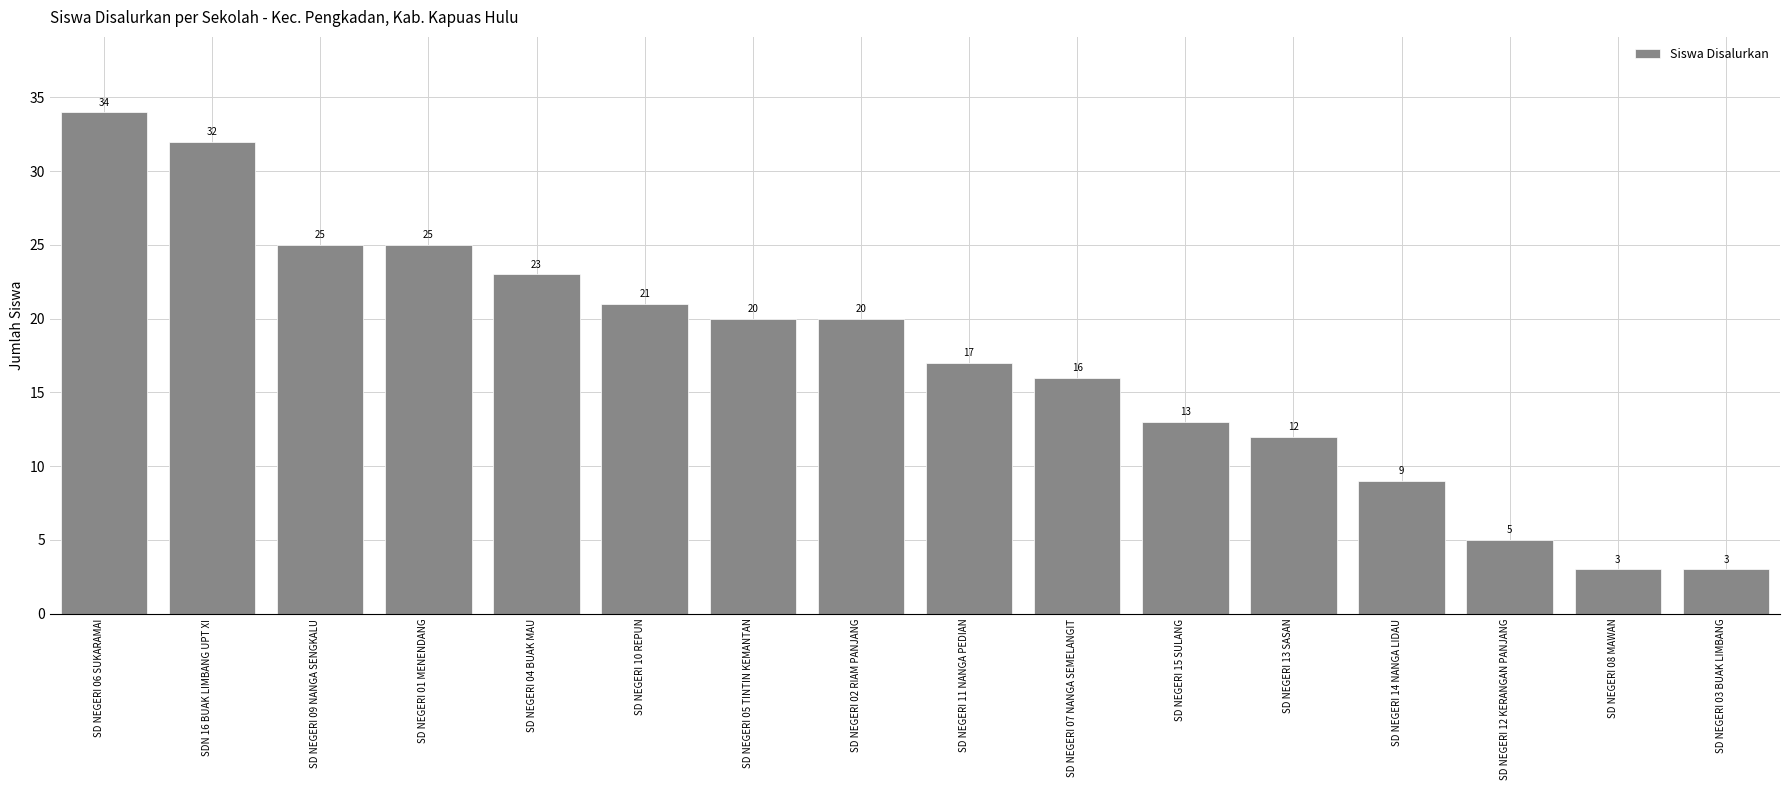

Reading left to right, transcribe all the data shown in this chart.

34	32	25	25	23	21	20	20	17	16	13	12	9	5	3	3